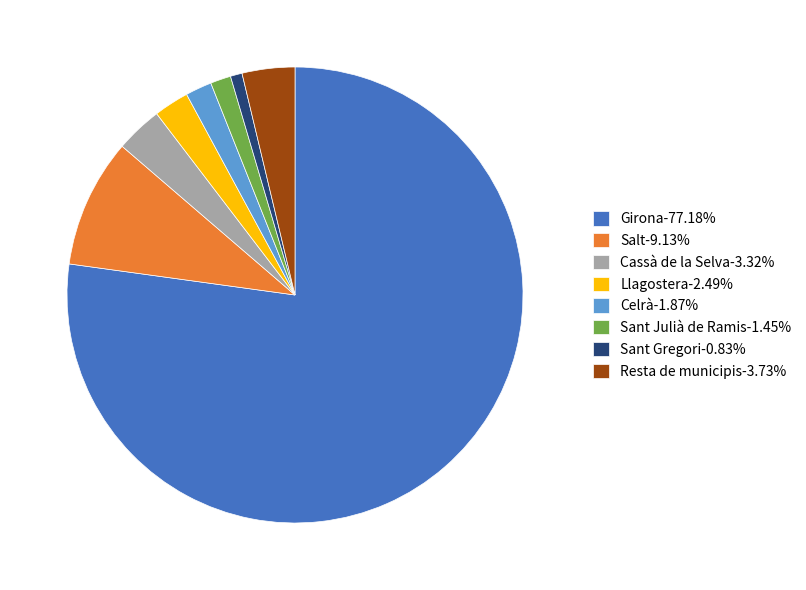

Combined, do Llagostera-2.49% and Sant Julià de Ramis-1.45% account for over 50%?

No